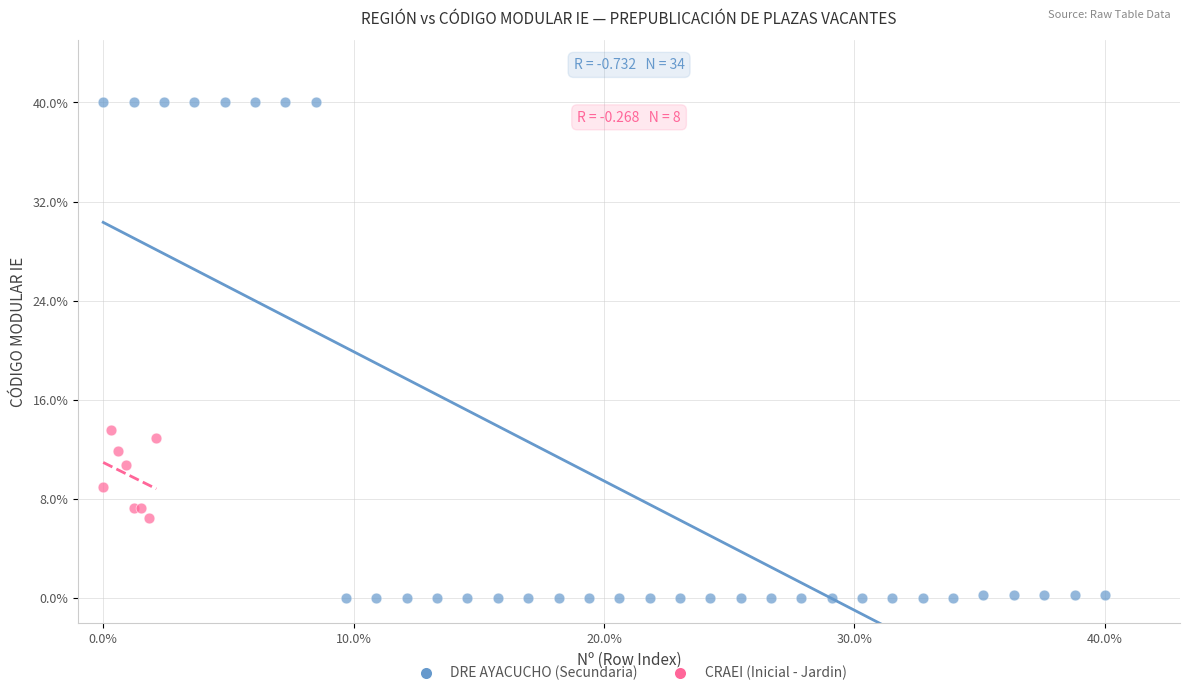

Which series contains the lowest Y value?

DRE AYACUCHO (Secundaria)